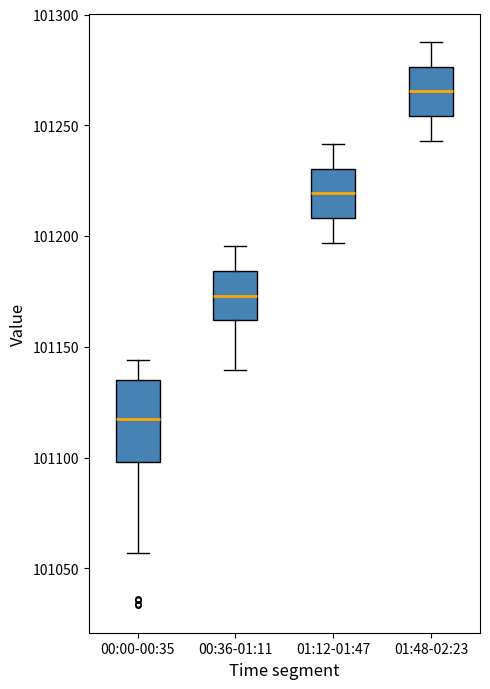

Where is the lower edge of the box for 01:12-01:47 on the y-axis? The values are not printed on the chart, so give them approximately, as read against the axis.

101210